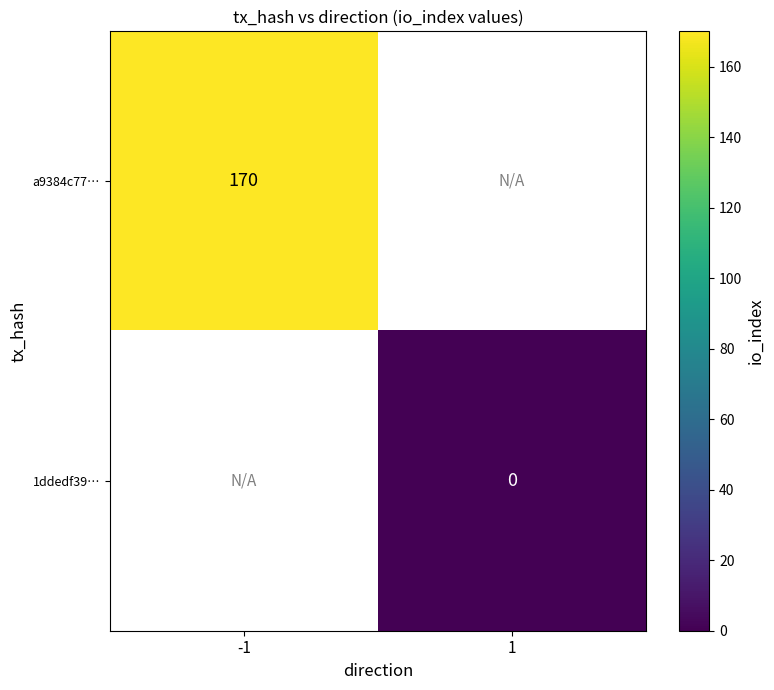

True or false: a9384c77… has a value of 170 at -1.

True